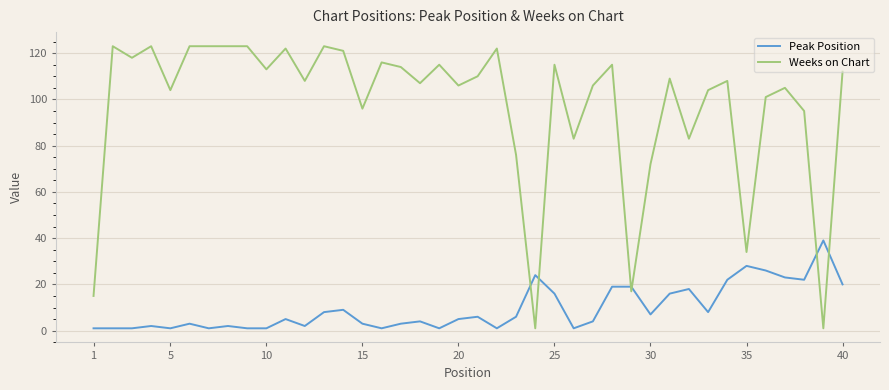

After their last crossing, which series has the higher values: Peak Position or Weeks on Chart?

Weeks on Chart